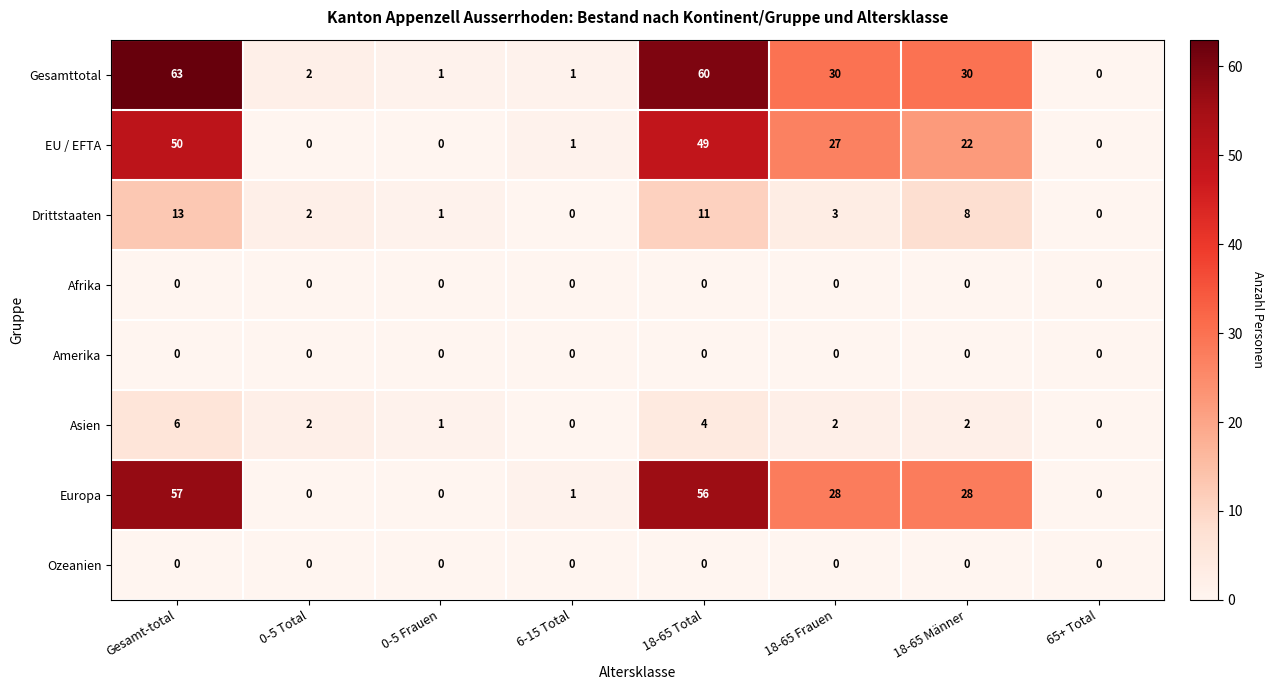

How many series are shown in this chart?

8